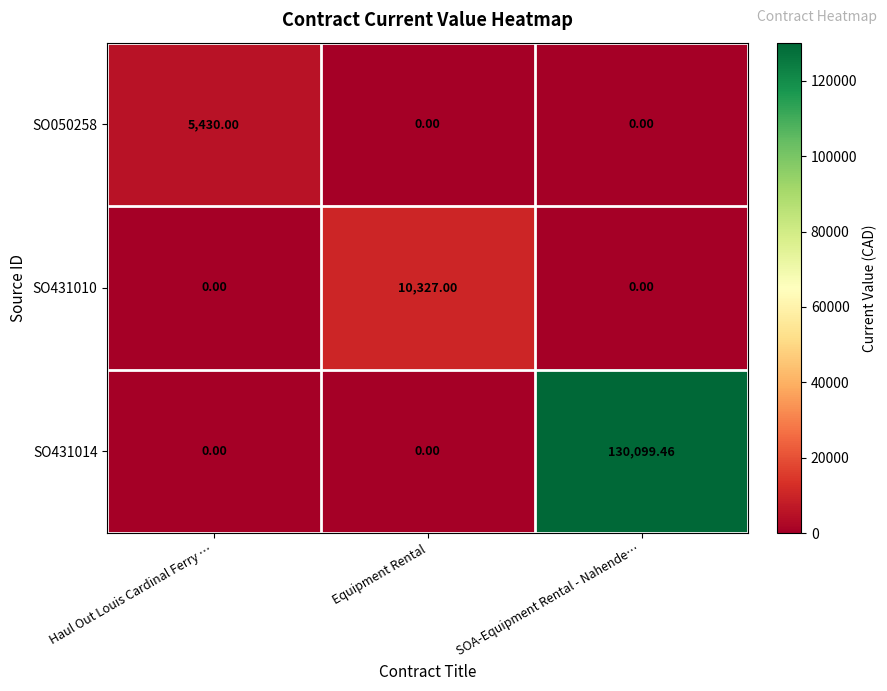

At which category is the sum across all series the highest?

SOA-Equipment Rental - Nahende…